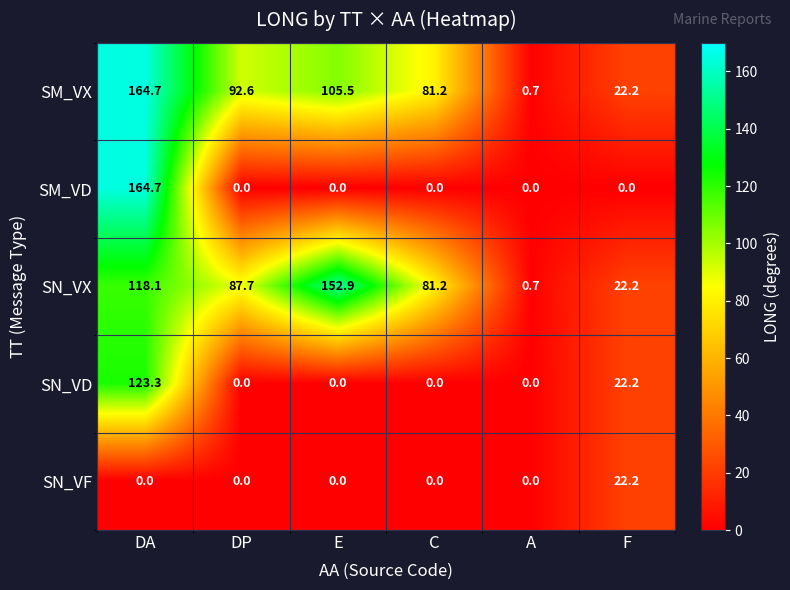

What is the sum of all SN_VF values?

22.2